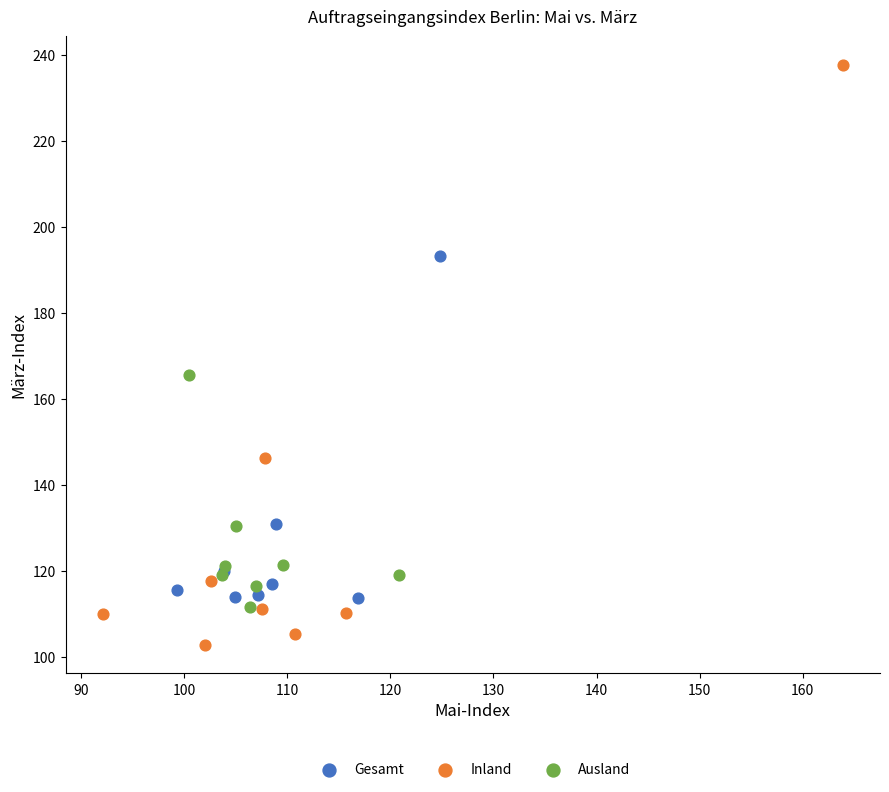

Which series contains the lowest Y value?

Inland